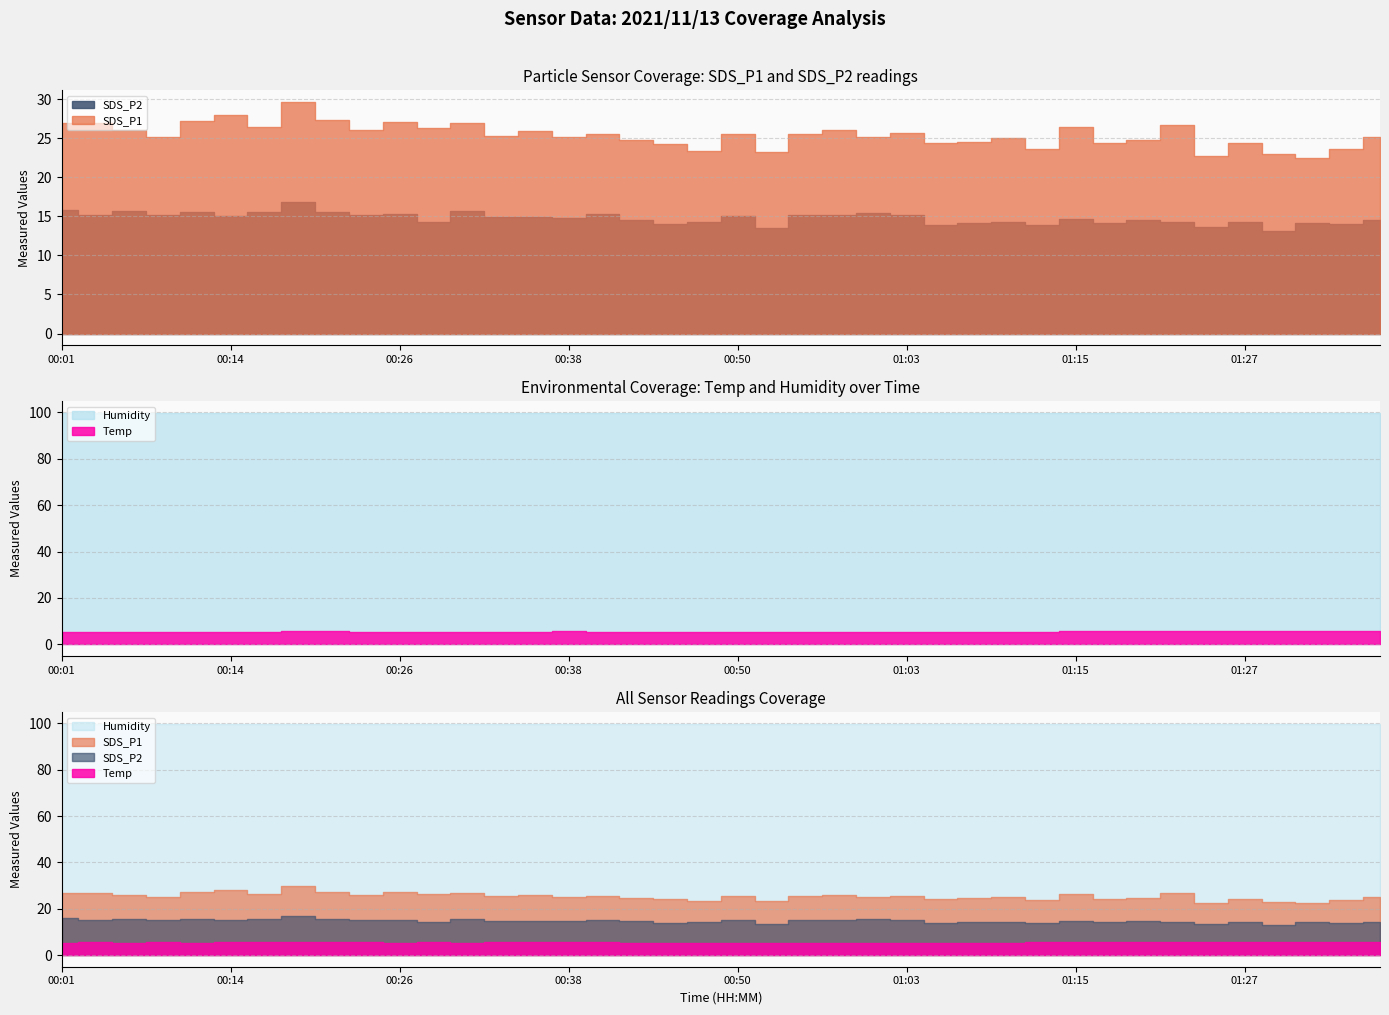

Is it true that SDS_P1 equals 14.0 at 00:36?

False